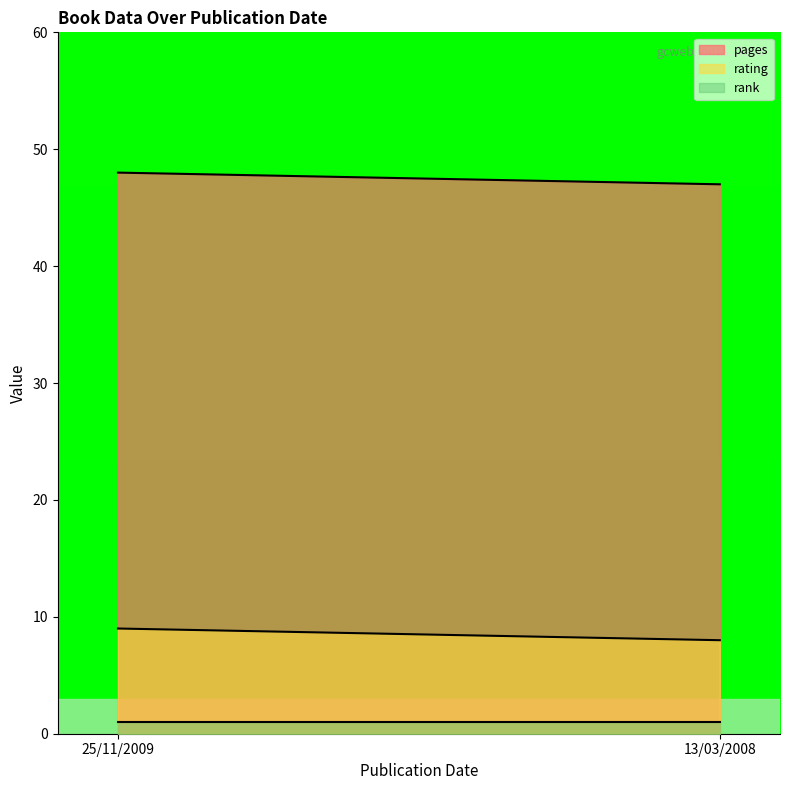

At which category is the sum across all series the highest?

25/11/2009